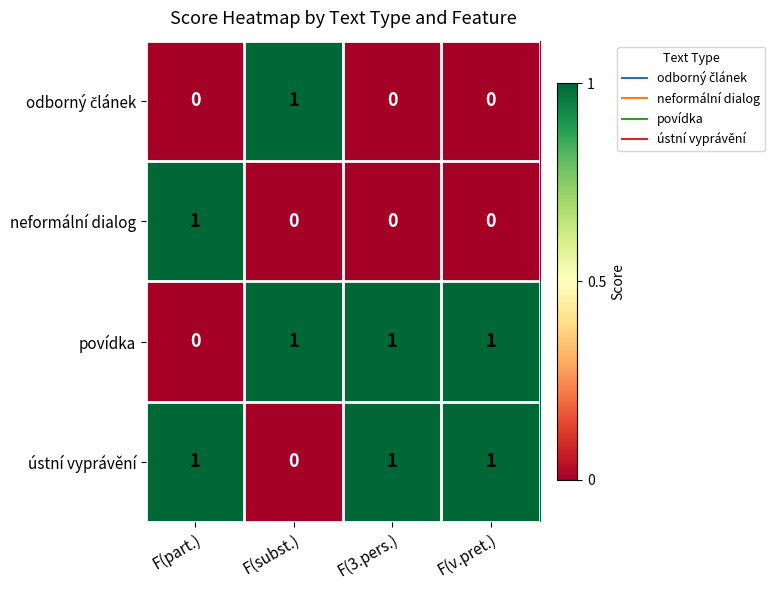

Is it true that ústní vyprávění equals 2 at F(v.pret.)?

False